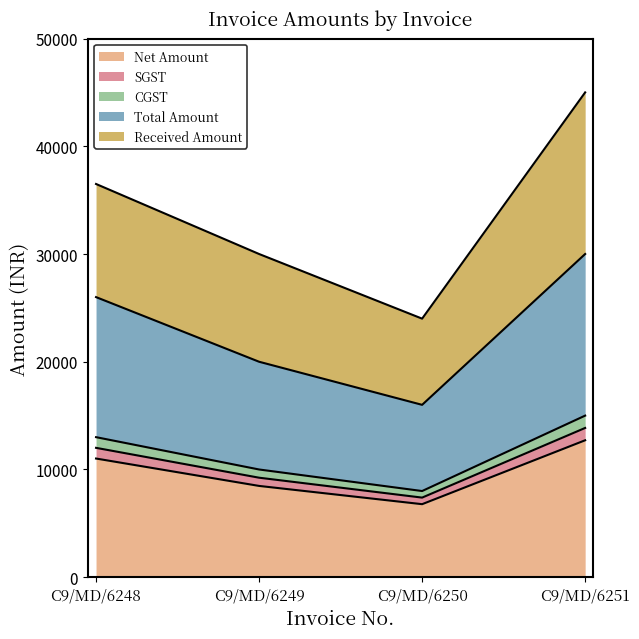

Between C9/MD/6248 and C9/MD/6250, which is larger?

C9/MD/6248